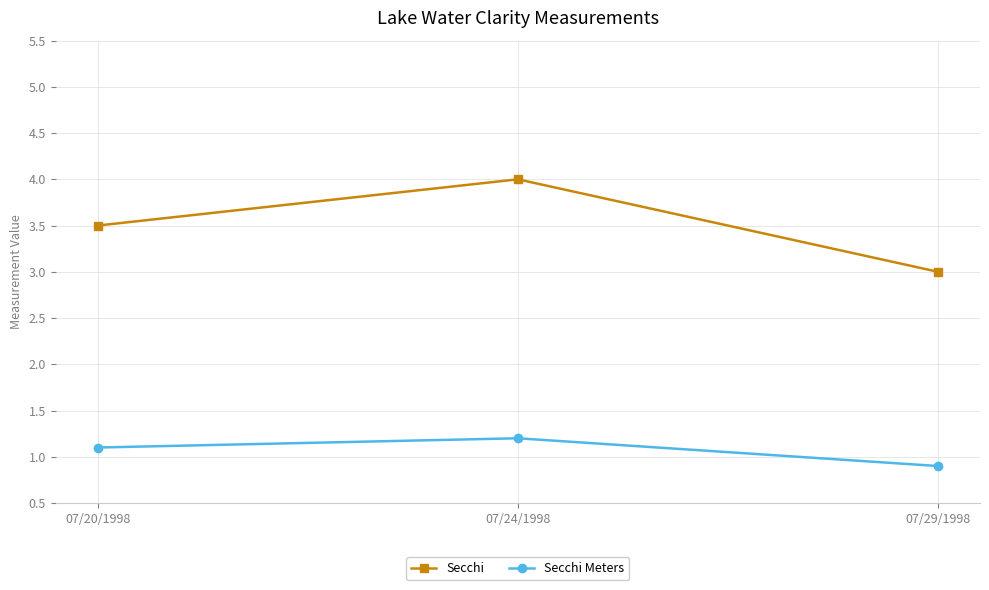

Which label corresponds to the smallest value in the chart?

07/29/1998